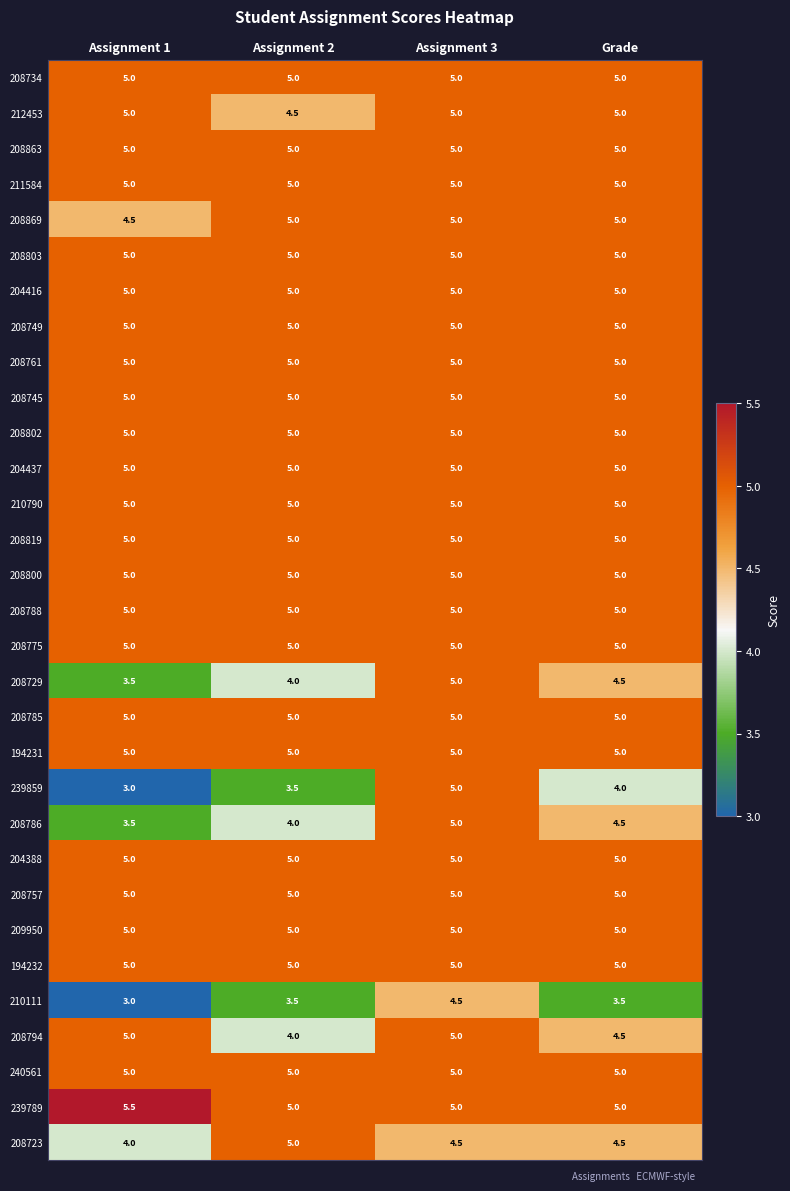

What is the average value of the 240561 series?

5.0